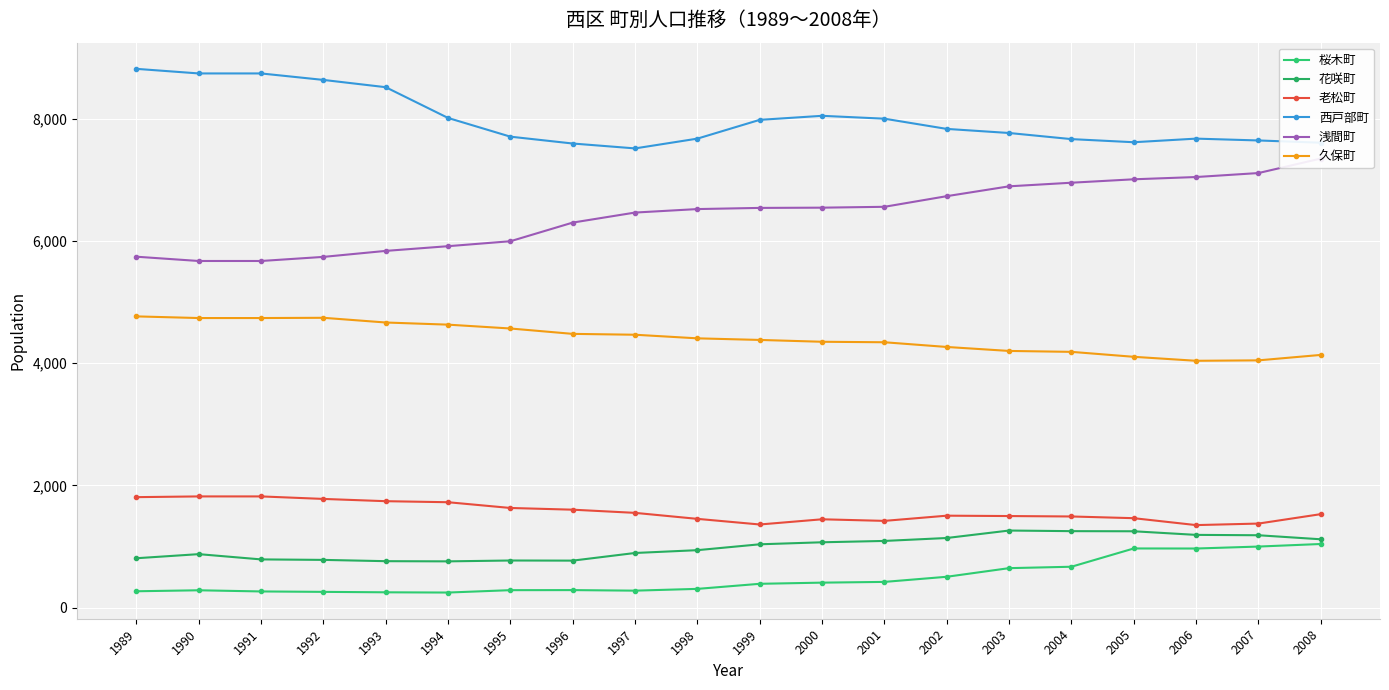

What is the average value of the 久保町 series?

4412